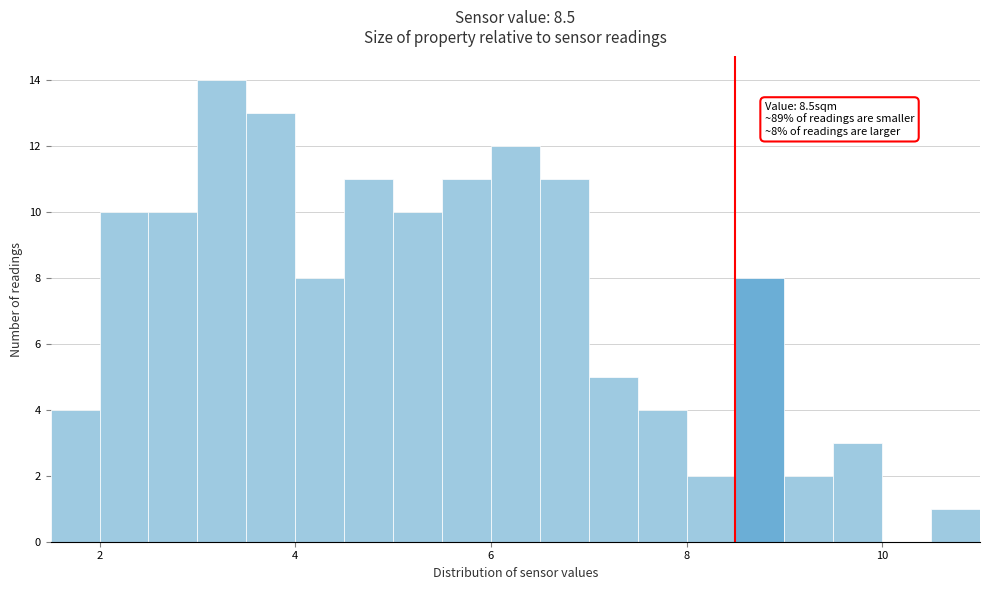

Read against the x-axis, roughly where is the centre of the tallest bar?

3.2